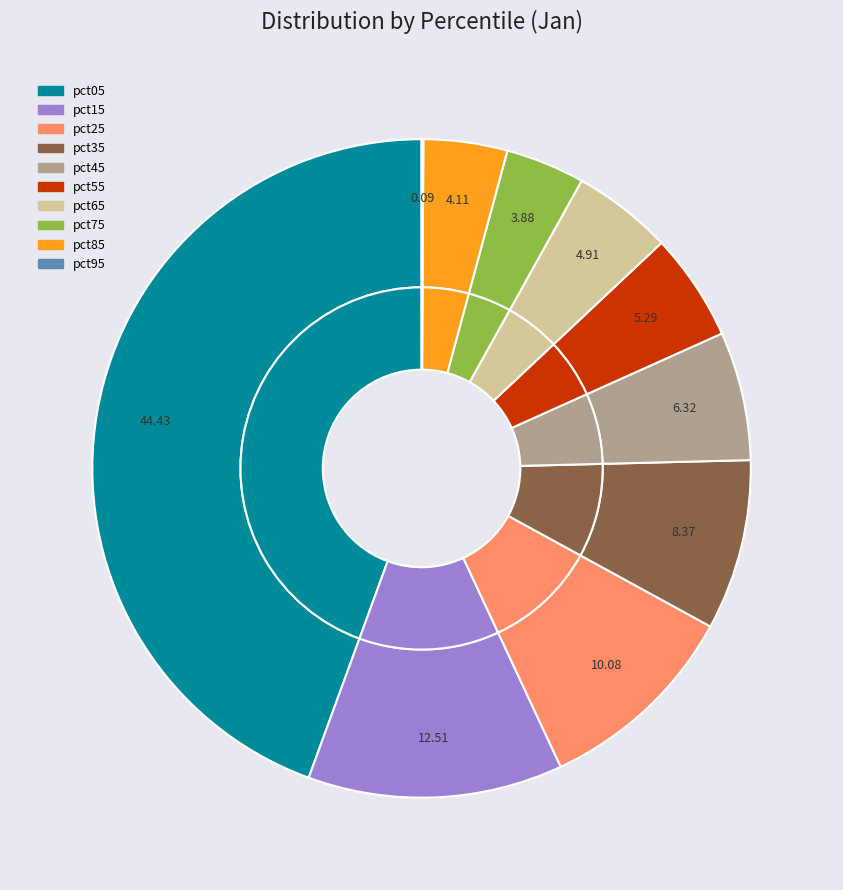

Which category has the smallest portion of the pie?

pct95